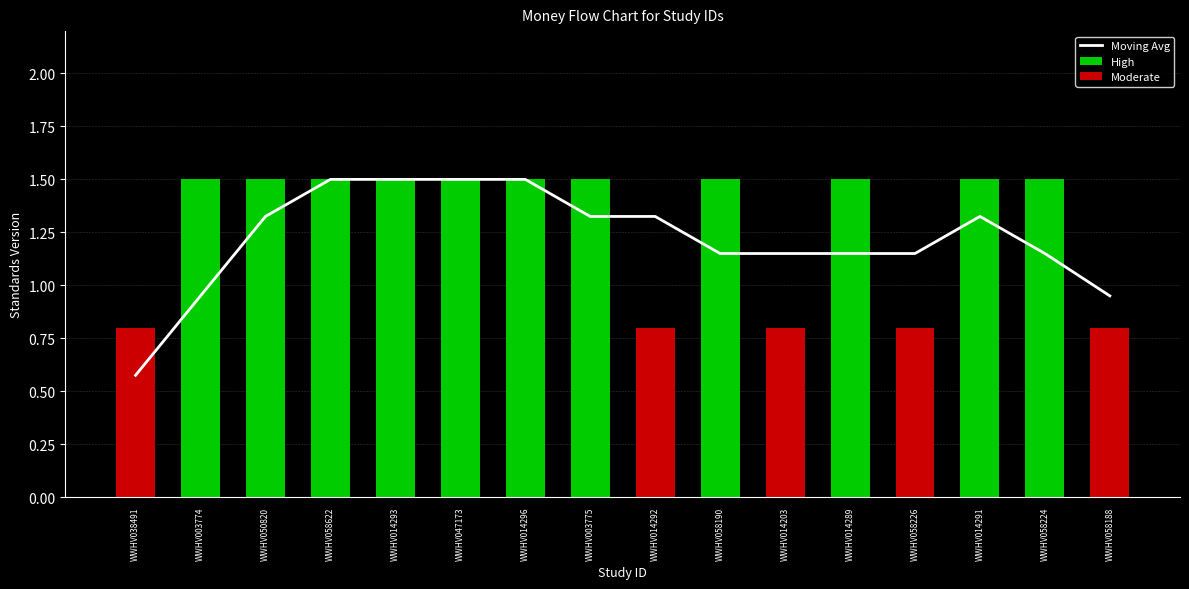

The Healthy Families America (HFA)® series shows 0 at WWHV038491. True or false?

False